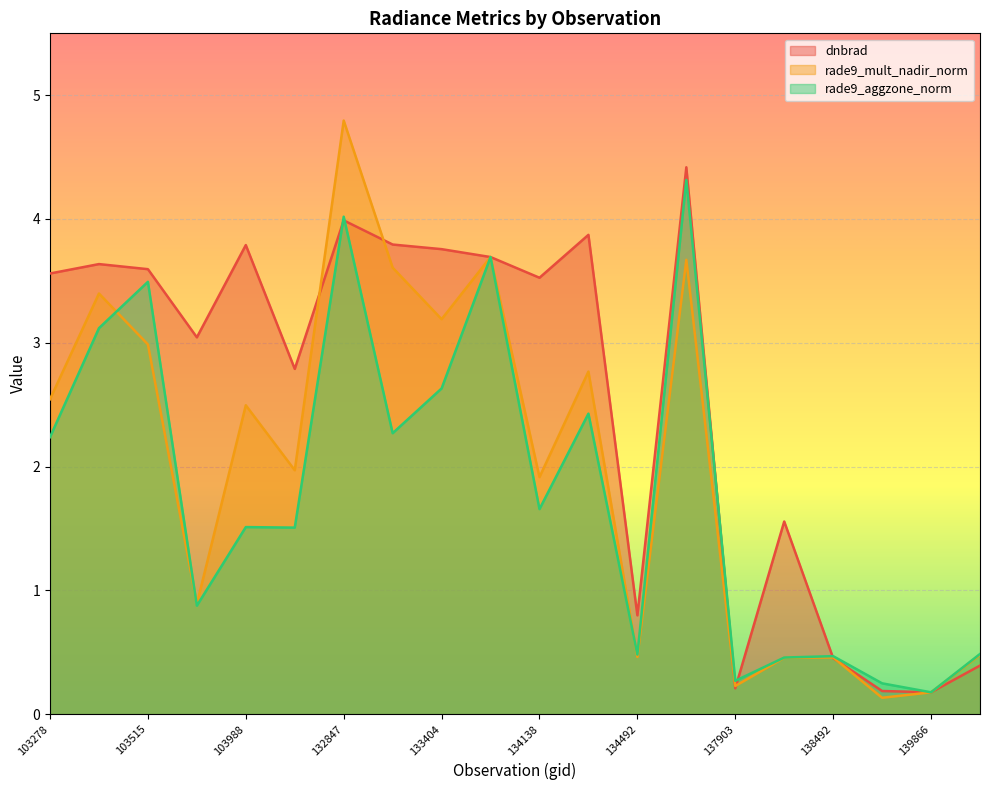

How many data points in rade9_mult_nadir_norm are above 2?

10